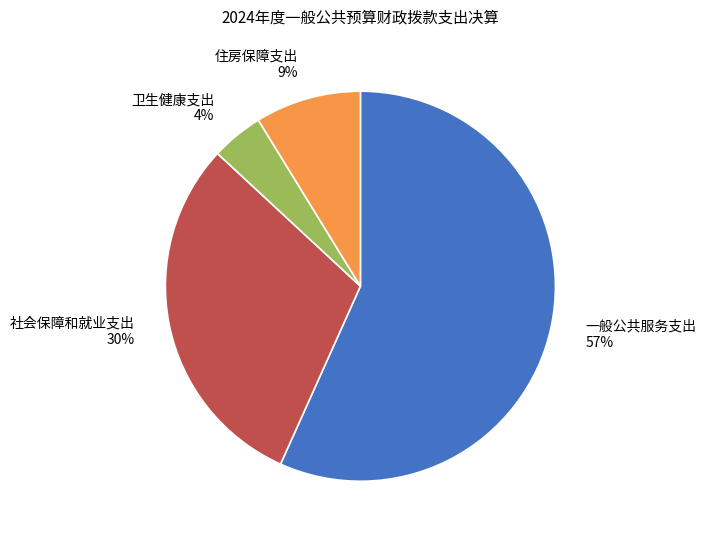

Is the sum of 一般公共服务支出 and 住房保障支出 greater than half?

Yes